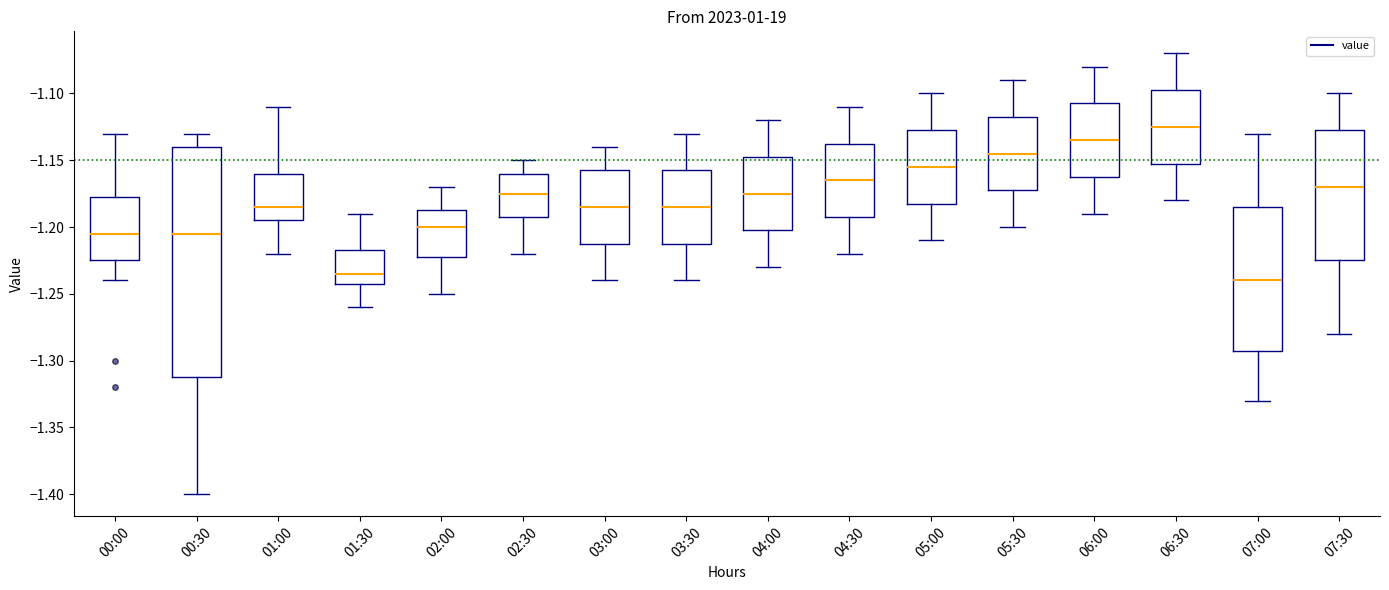

Which box has the highest median line?

06:30